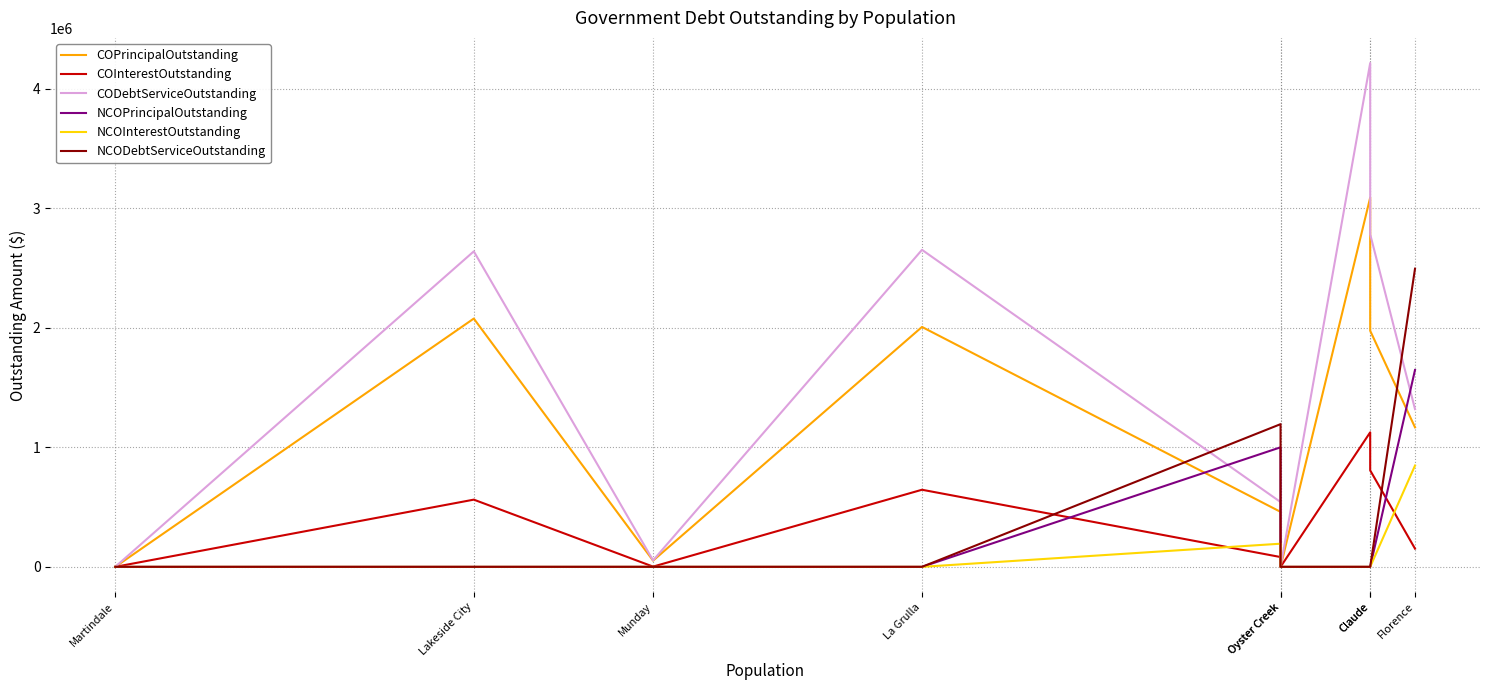

At how many categories does at least one series exceed 401026?

6